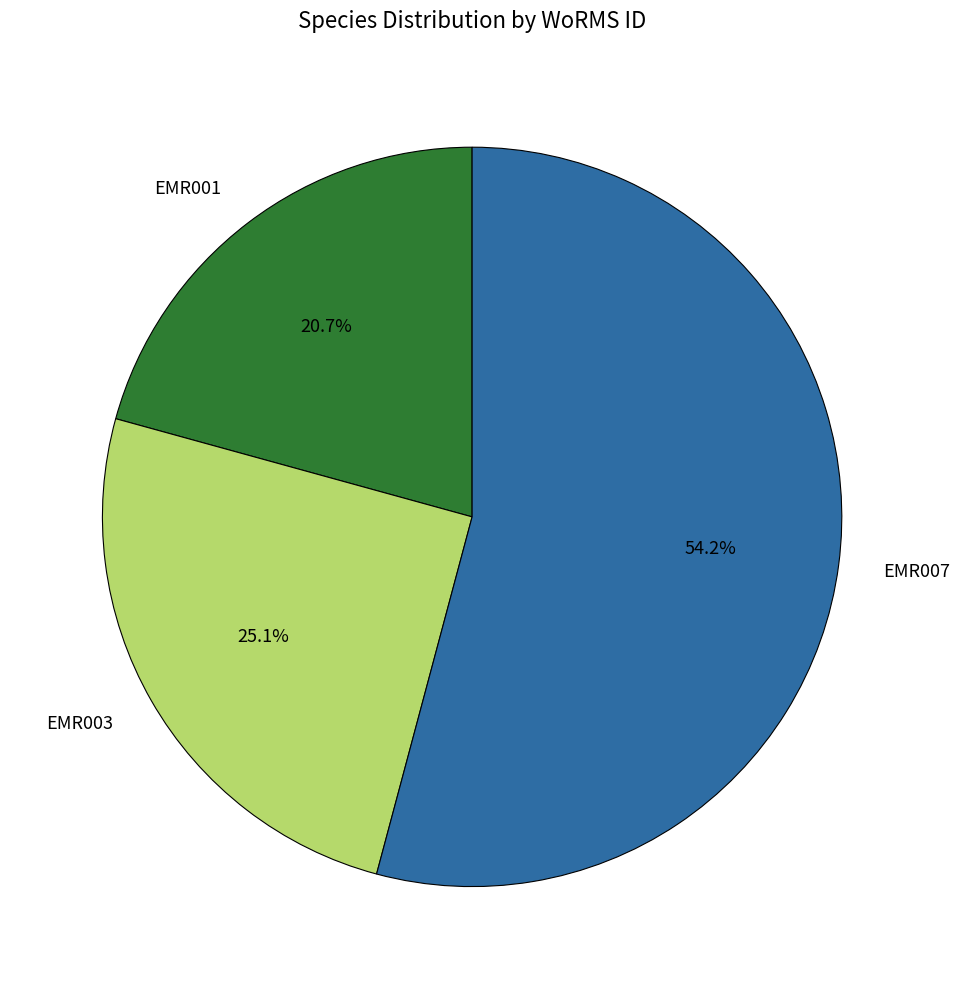

What is the majority slice?

EMR007